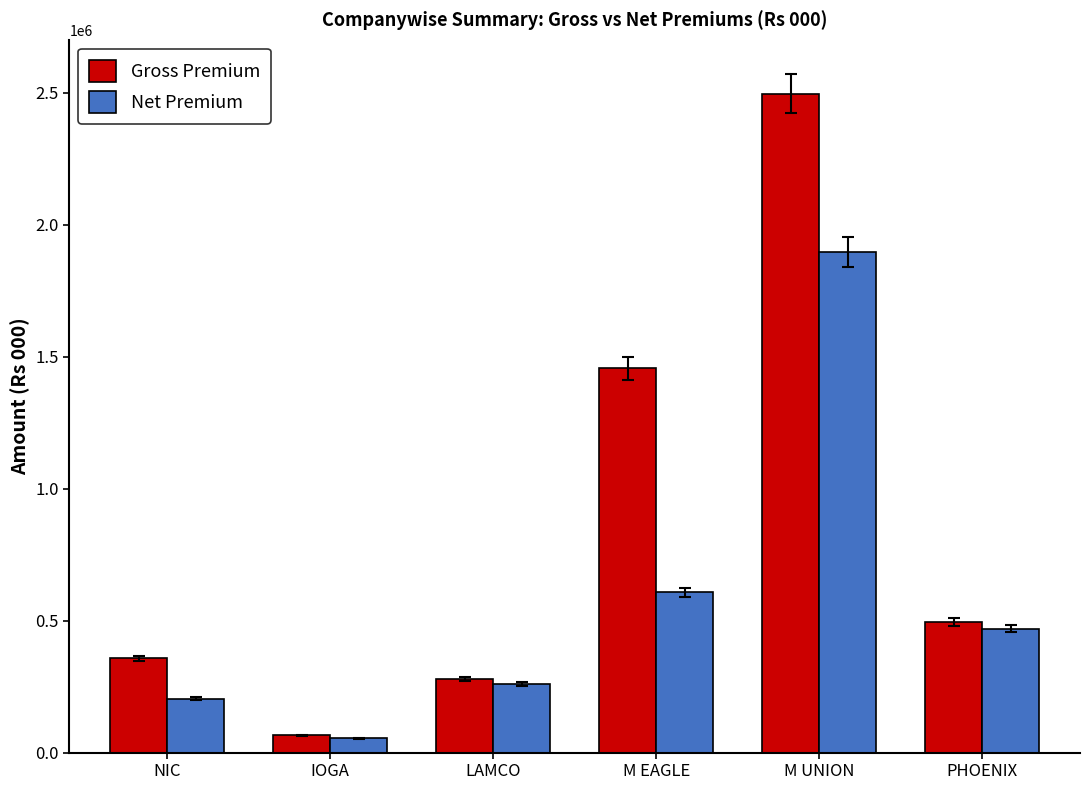

At how many categories does at least one series exceed 88641?

5